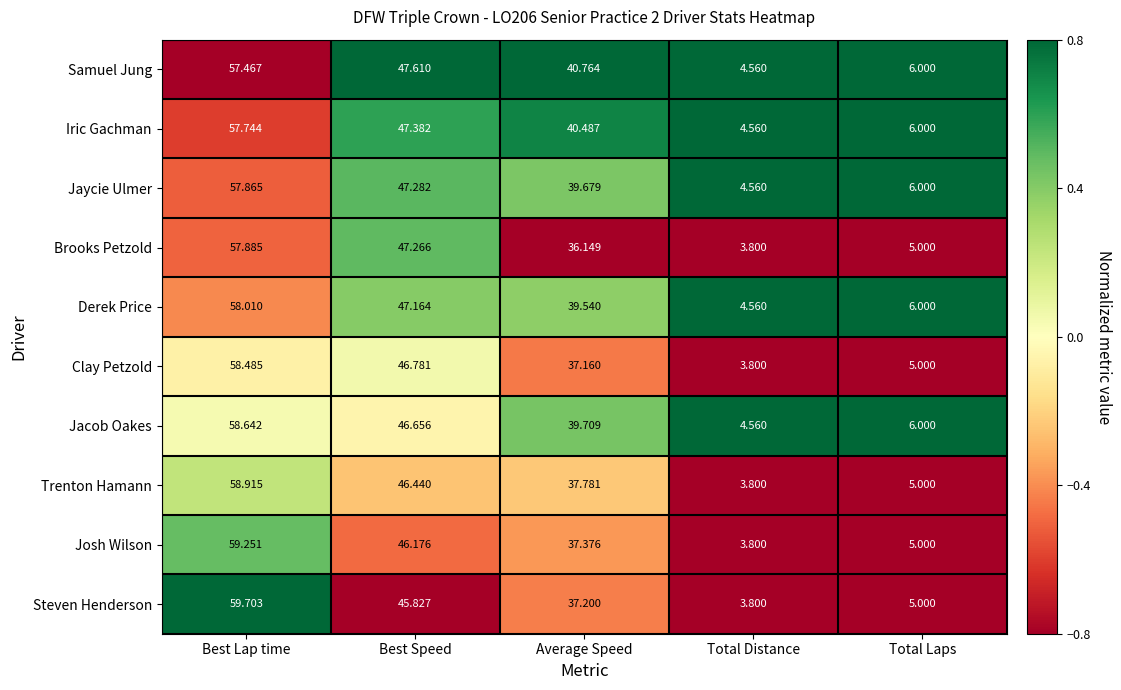

Which series has the largest range (max minus min)?

Steven Henderson